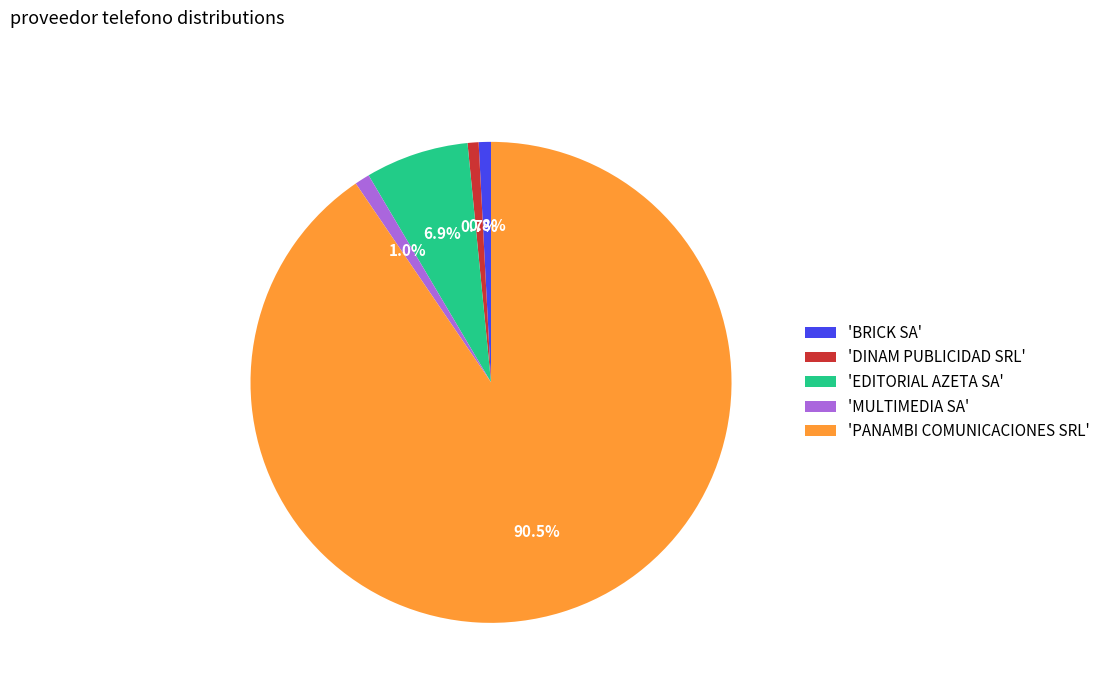

Between 'PANAMBI COMUNICACIONES SRL' and 'DINAM PUBLICIDAD SRL', which is larger?

'PANAMBI COMUNICACIONES SRL'